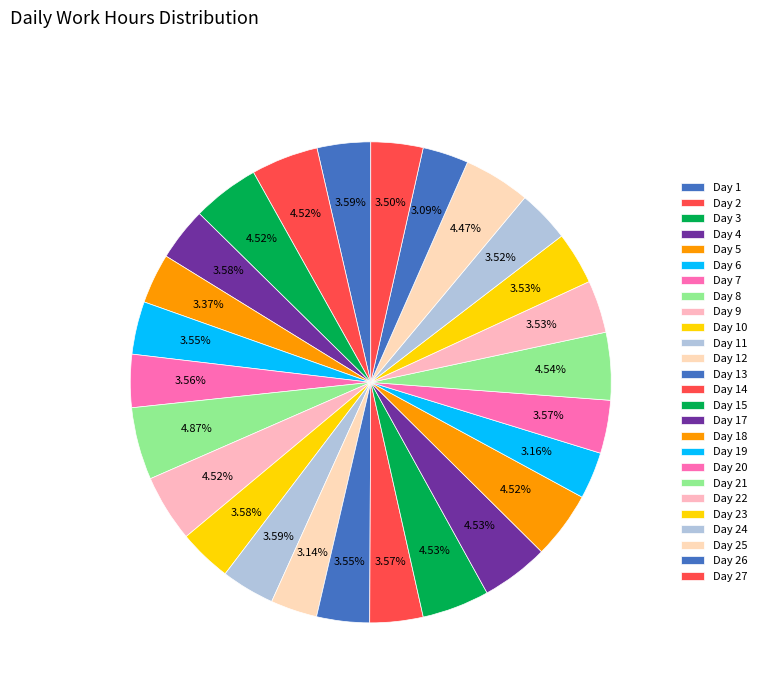

Rank the categories by value from lowest to highest.

26, 12, 19, 5, 27, 24, 23, 22, 6, 13, 7, 20, 14, 10, 4, 11, 1, 25, 2, 9, 18, 3, 15, 17, 21, 8